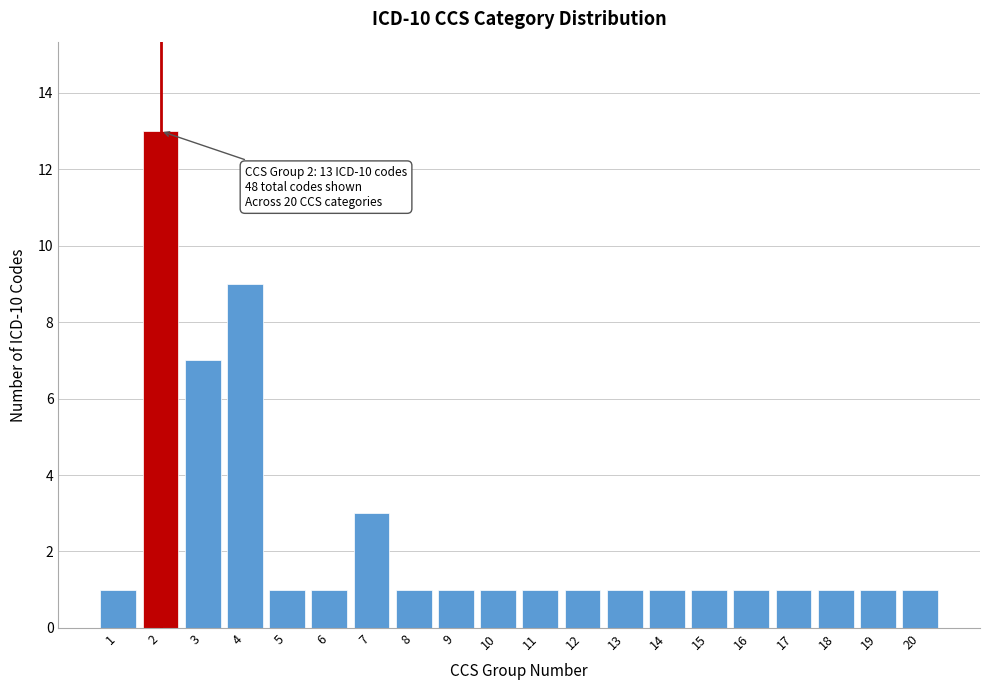

Reading left to right, extract all data points from this chart.

1	13	7	9	1	1	3	1	1	1	1	1	1	1	1	1	1	1	1	1